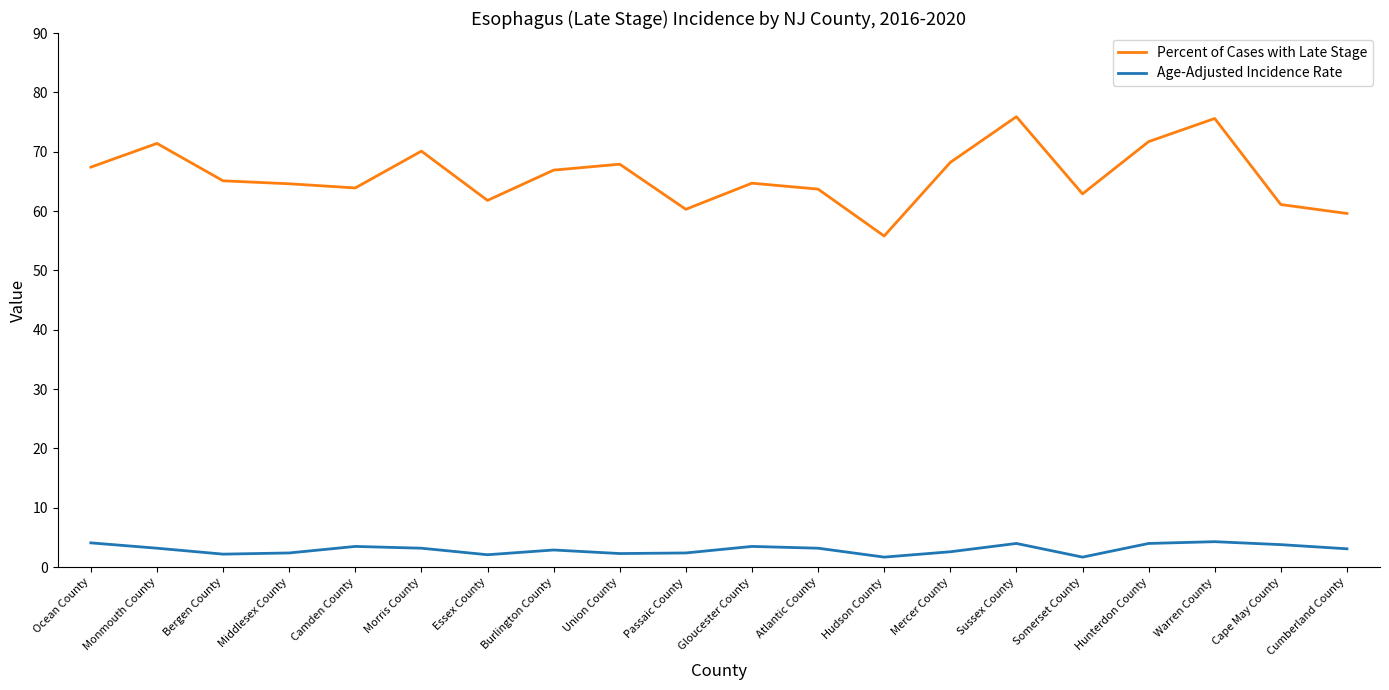

What is the sum of the Percent of Cases with Late Stage values at Middlesex County and Union County?

132.5